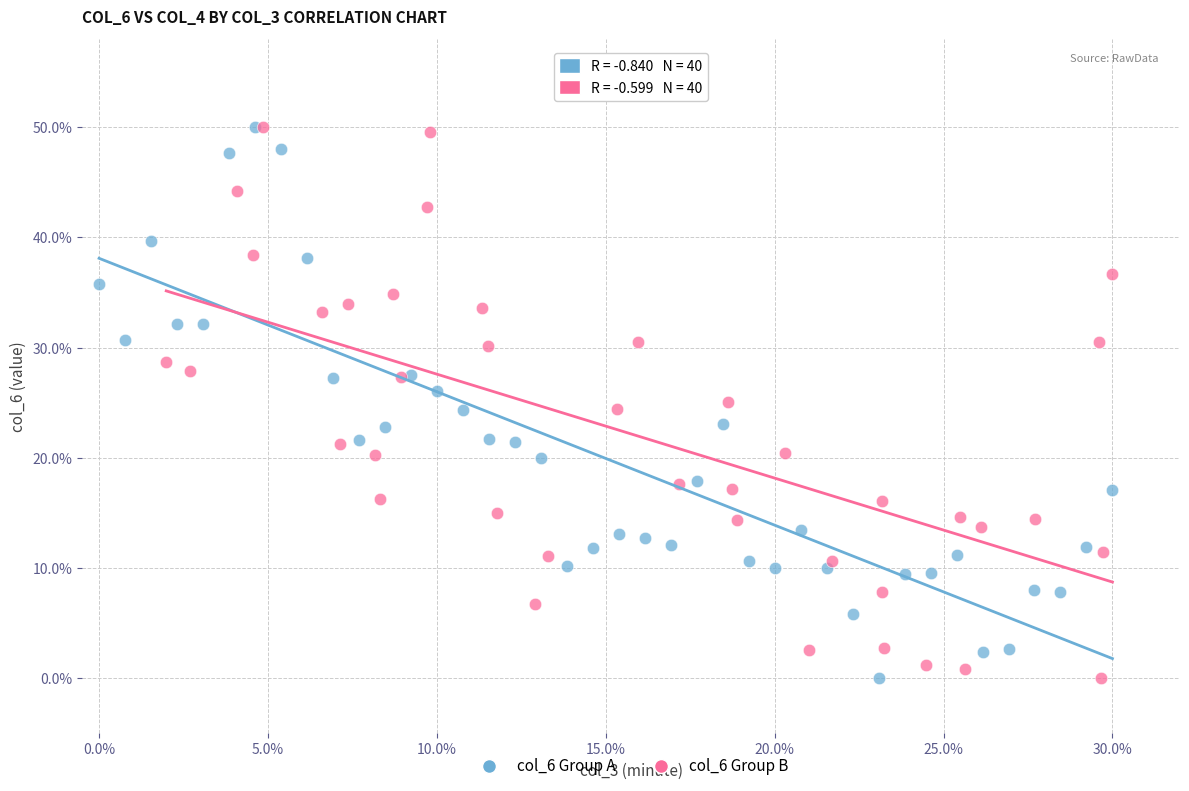

What are all the series names shown in the legend?

col_6 Group A, col_6 Group B